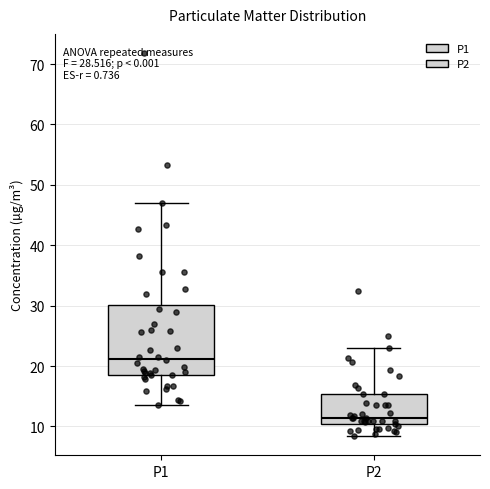

Which box's median line is the highest?

P1